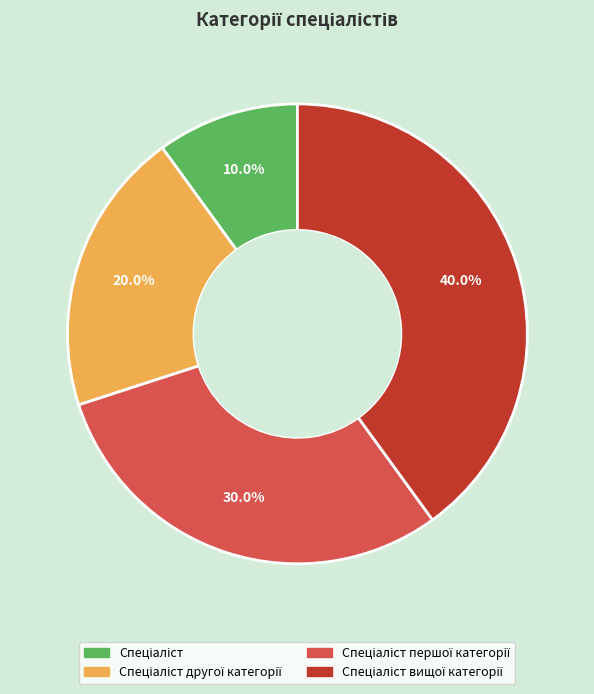

Is there any slice that represents more than half of the pie?

No